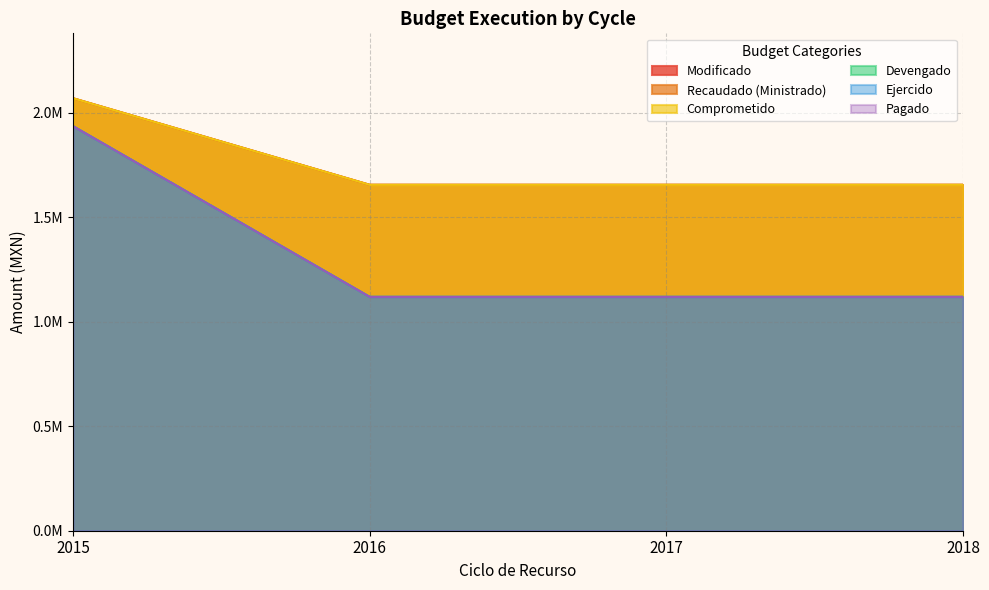

The value of Pagado at 2018 is 1118829.3. True or false?

True